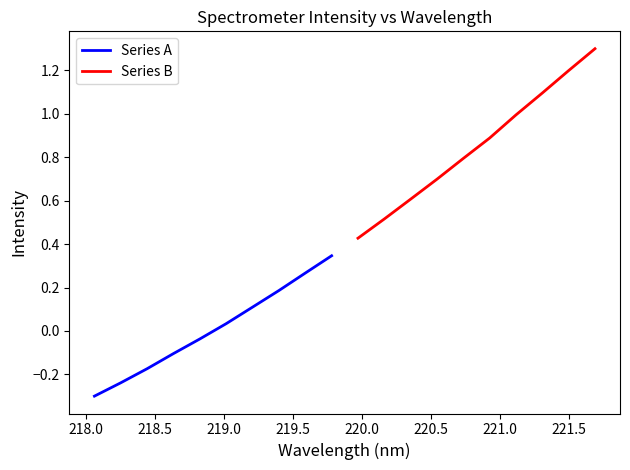

What is the smallest value displayed?

-0.3